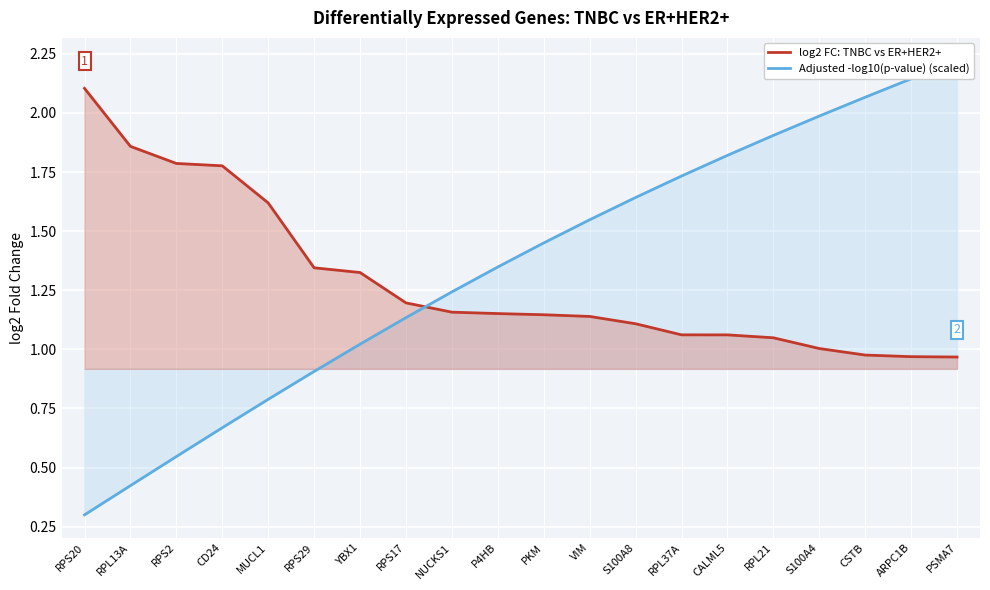

At which label does log2 FC: TNBC vs ER+HER2+ reach its peak?

RPS20